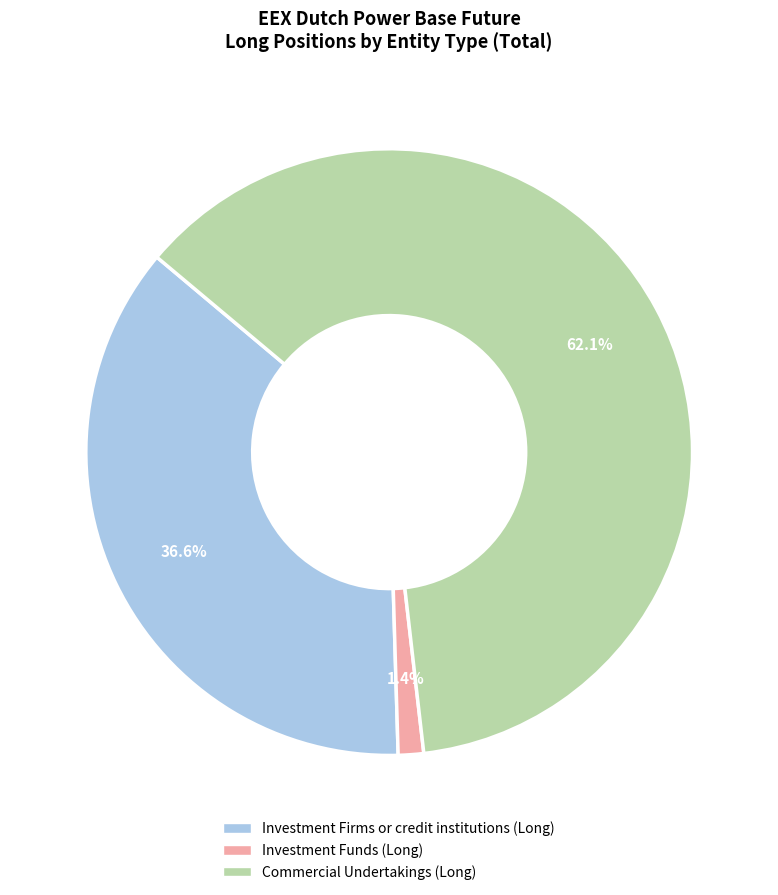

What percentage is the Investment Funds (Long) slice, to the nearest percent?

1%